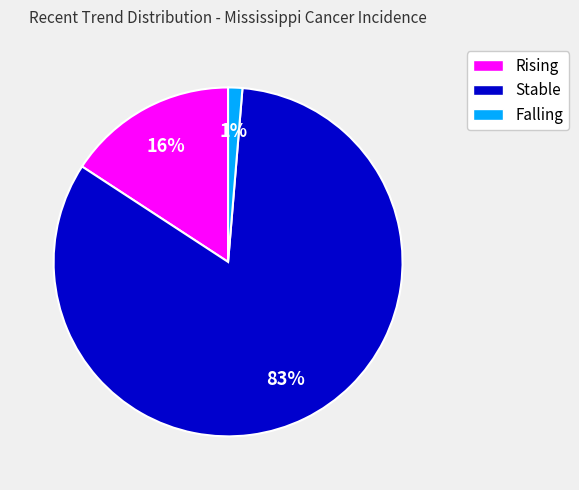

Count the number of slices in the pie.

3